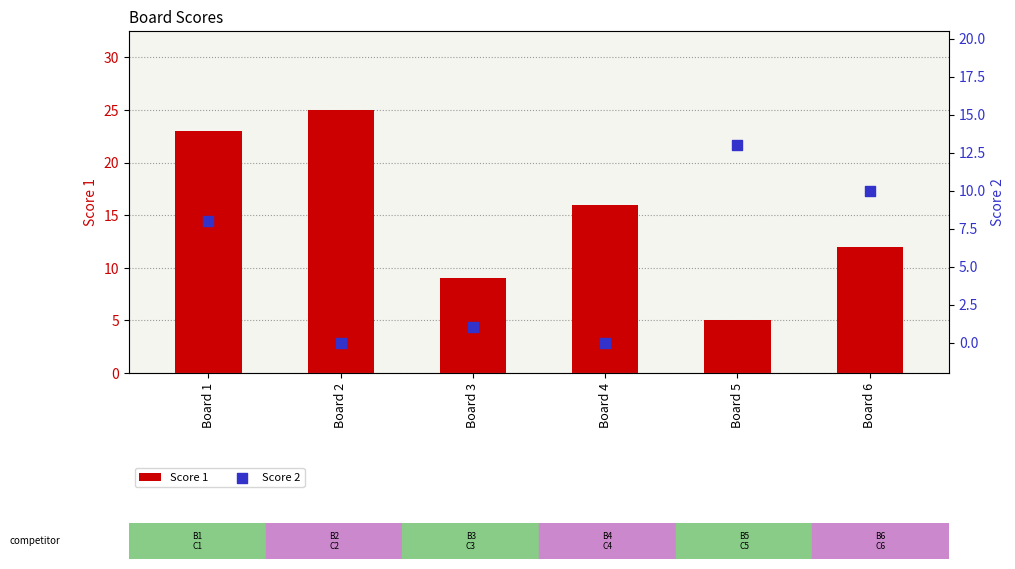

At how many categories does at least one series exceed 12?

4